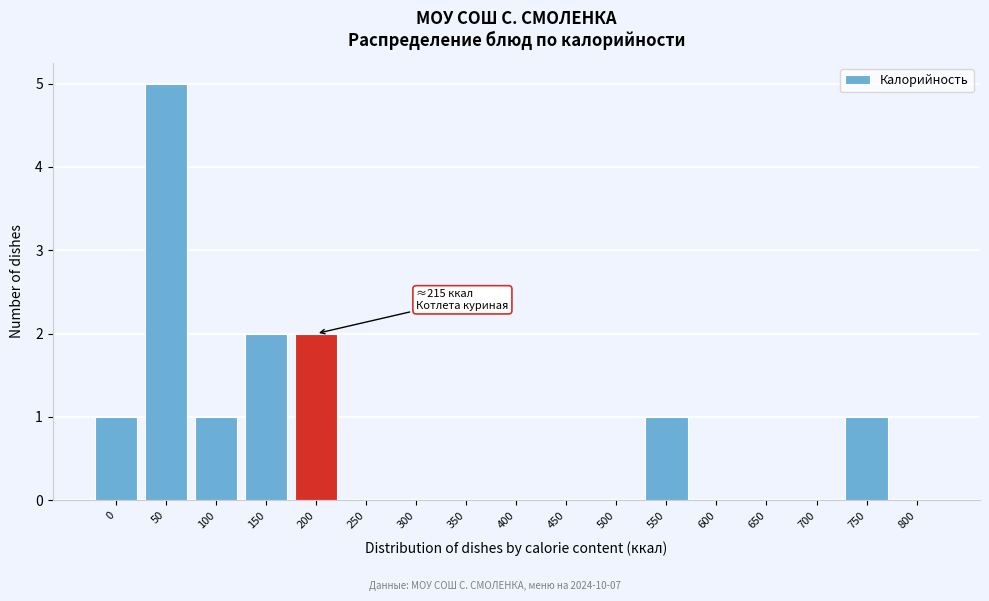

Reading left to right, extract all data points from this chart.

0=1	50=5	100=1	150=2	200=2	250=0	300=0	350=0	400=0	450=0	500=0	550=1	600=0	650=0	700=0	750=1	800=0